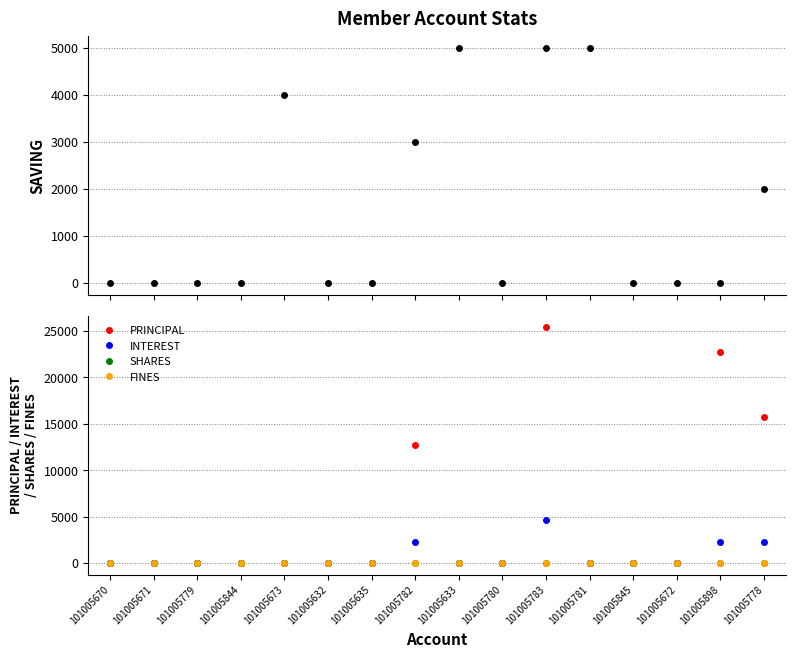

At 101005782, list the series in order from smallest to largest.

SHARES, FINES, INTEREST, SAVING, PRINCIPAL